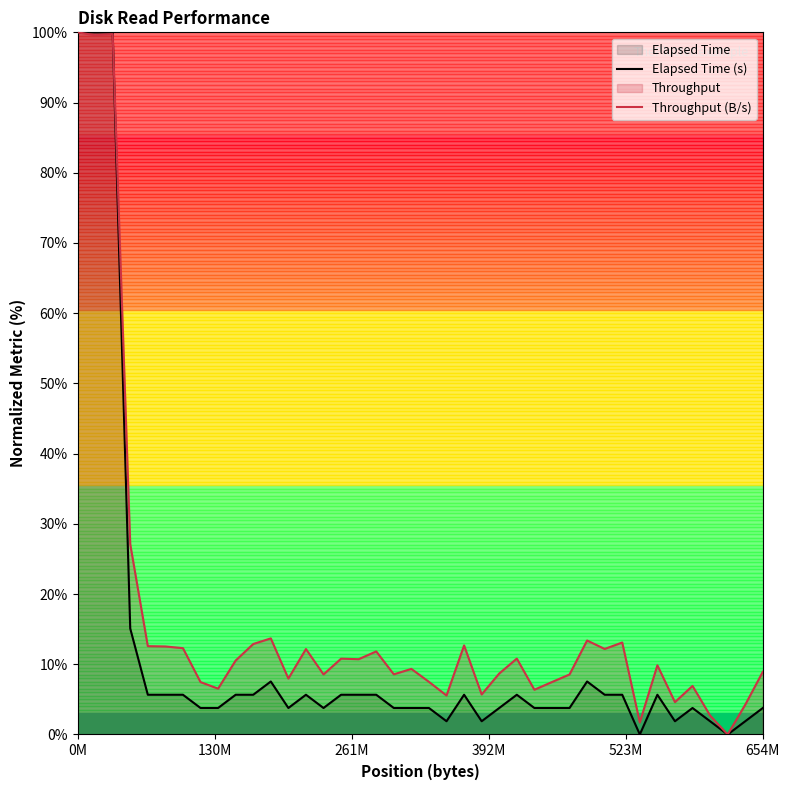

Rank the series by their maximum value, from lowest to highest.

Elapsed Time (s), Throughput (B/s)